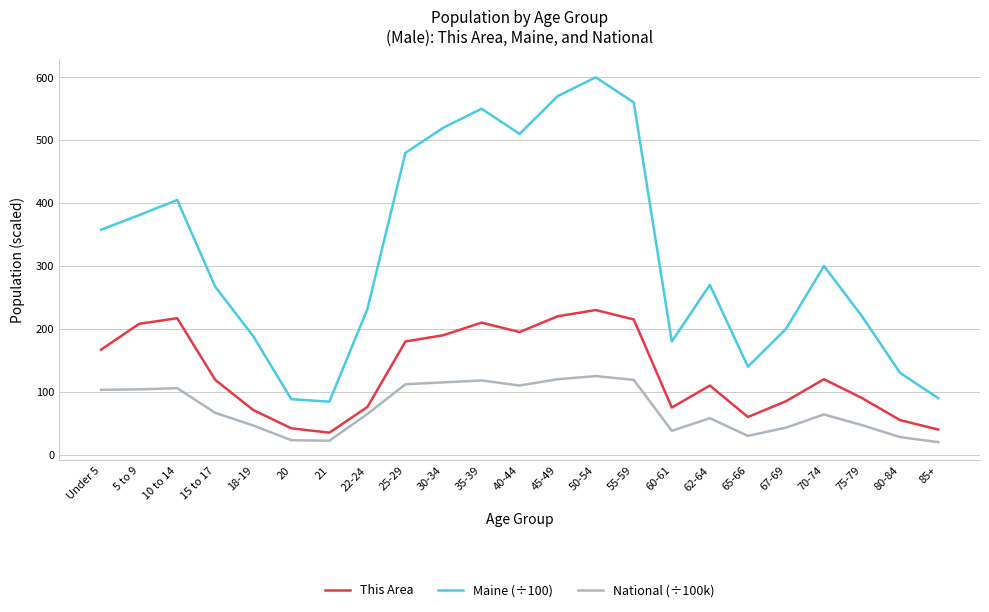

How many values in the This Area series are below 119?

11